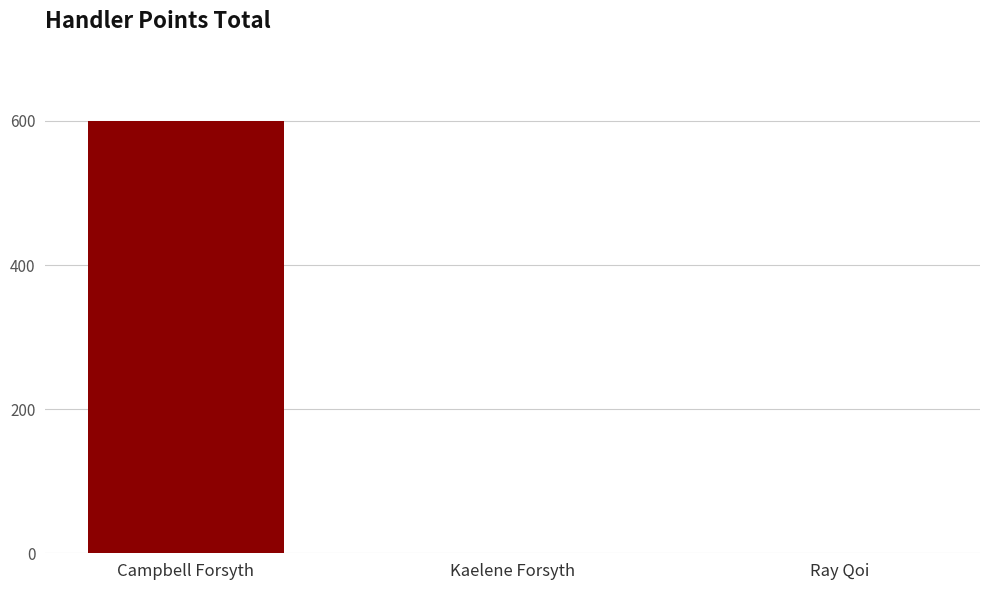

Does the chart contain stacked bars?

No